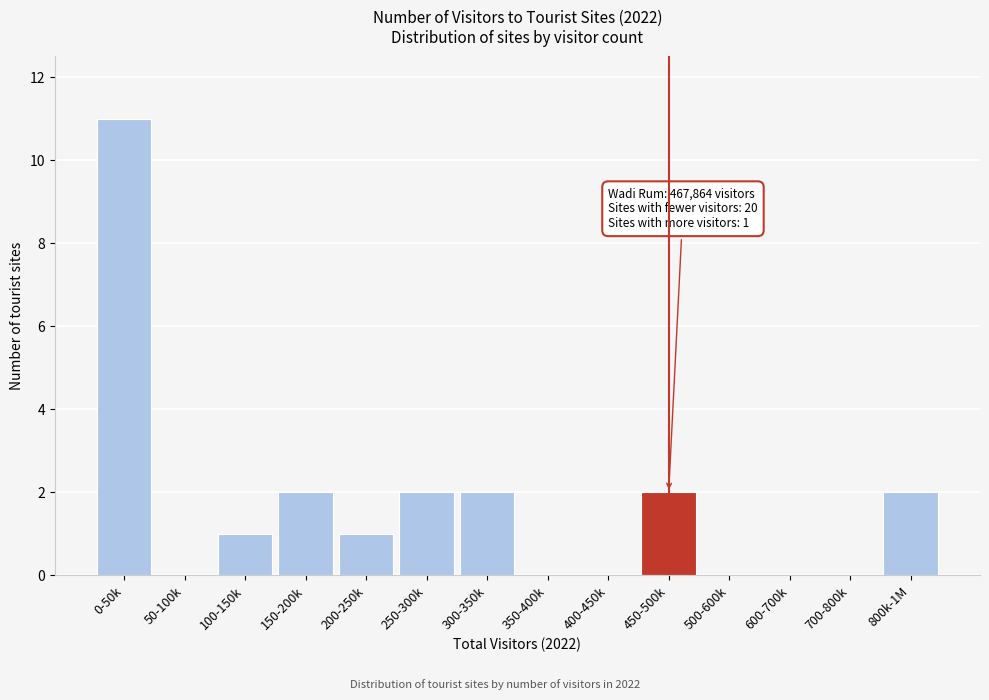

Reading left to right, transcribe all the data shown in this chart.

0-50k=11	50-100k=0	100-150k=1	150-200k=2	200-250k=1	250-300k=2	300-350k=2	350-400k=0	400-450k=0	450-500k=2	500-600k=0	600-700k=0	700-800k=0	800k-1M=2